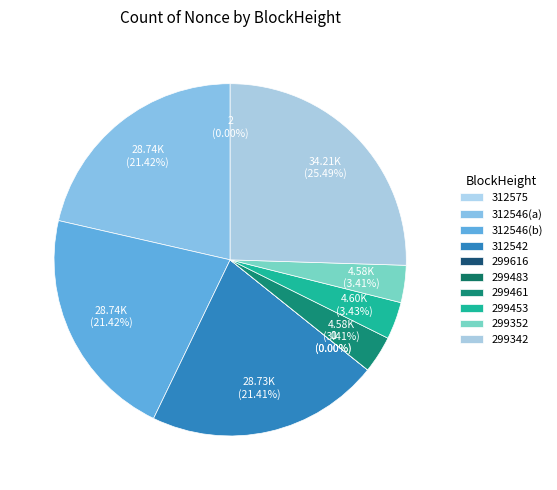

What percentage is NOT represented by 312546_28743?

78.6%